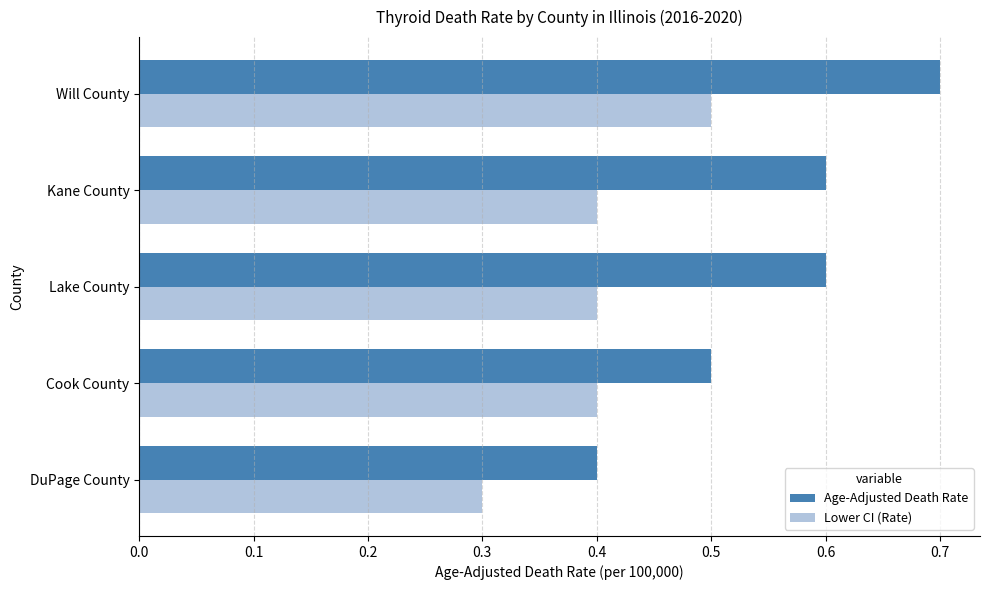

At which category is the sum across all series the highest?

Will County